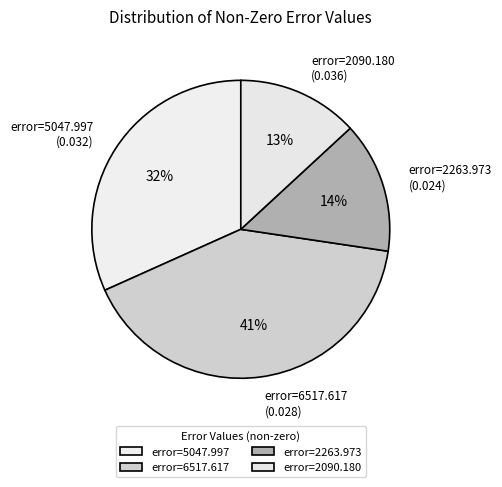

How many segments does this pie chart have?

4